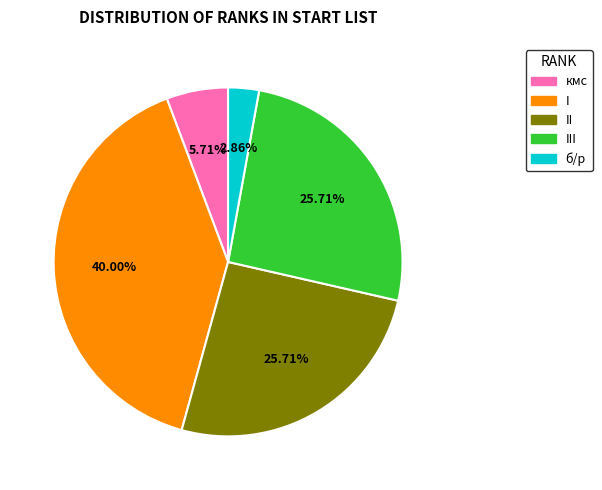

Does any single category account for the majority?

No